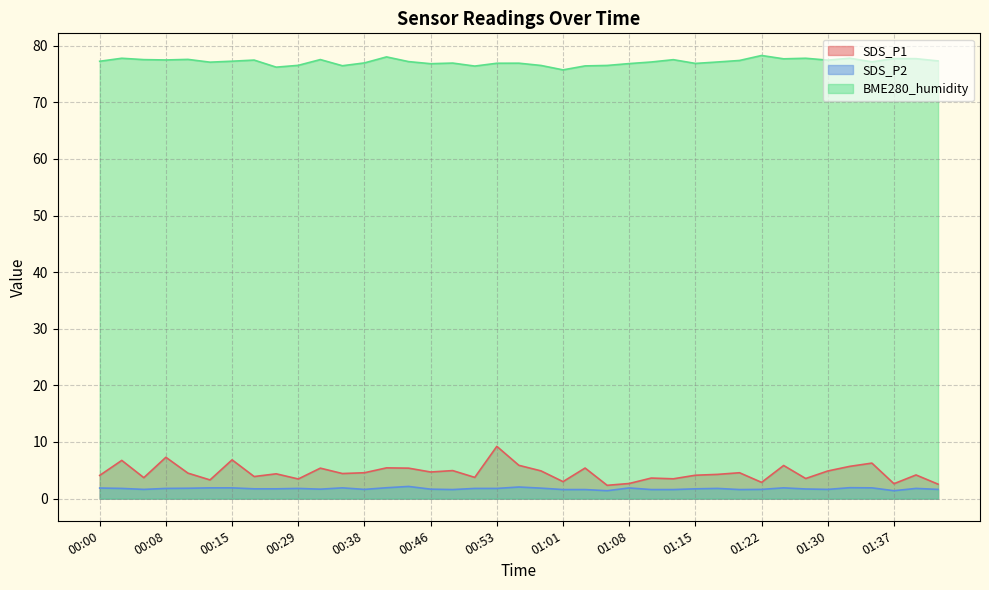

True or false: BME280_humidity and SDS_P2 intersect in this chart.

False